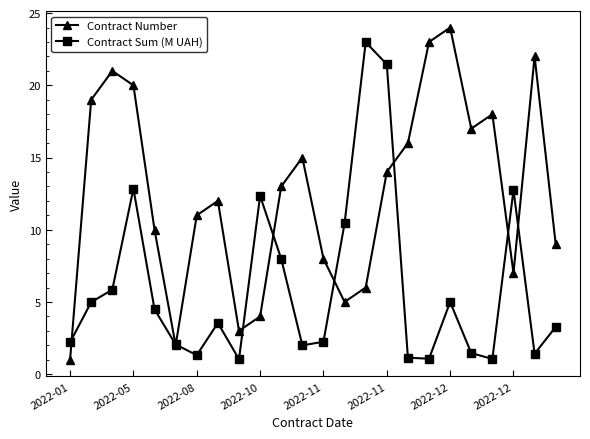

List the series in order of their overall mean, highest first.

Contract Number, Contract Sum (M UAH)